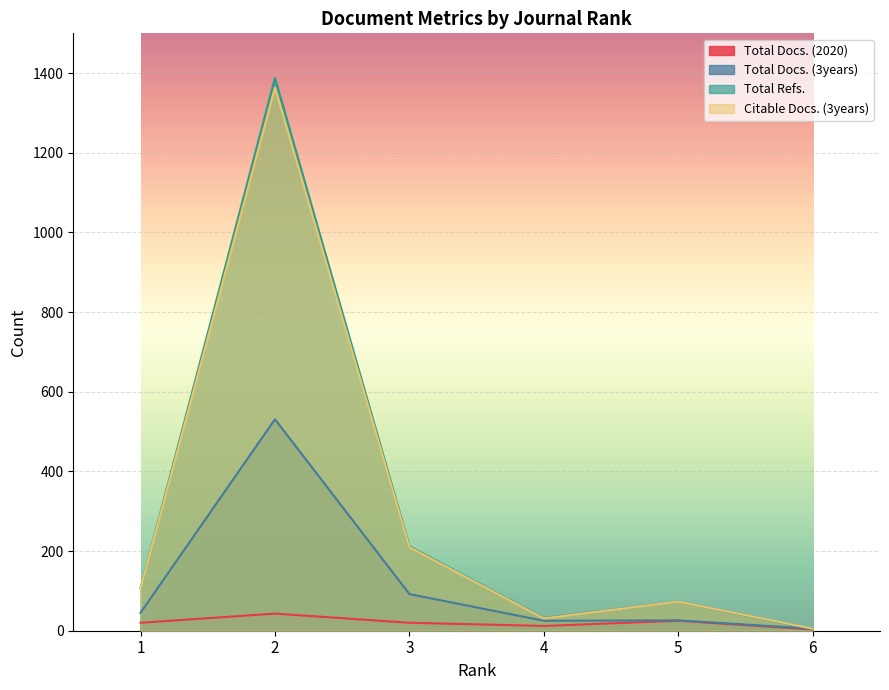

What is the spread (max minus min) of values at 1?

87